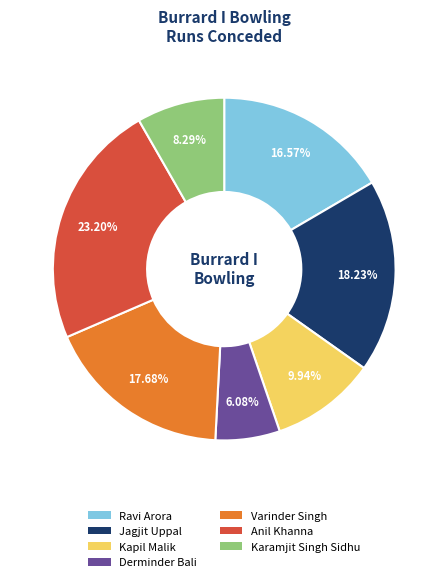

Which category has the biggest portion of the pie?

Anil Khanna